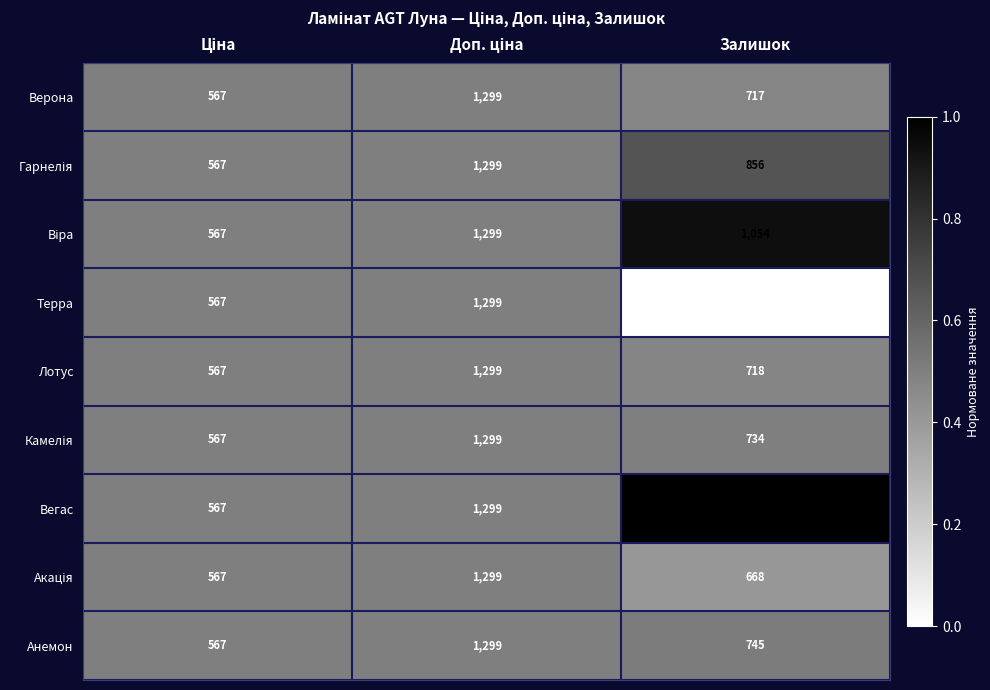

What is the difference between the highest and lowest values at Залишок?

724